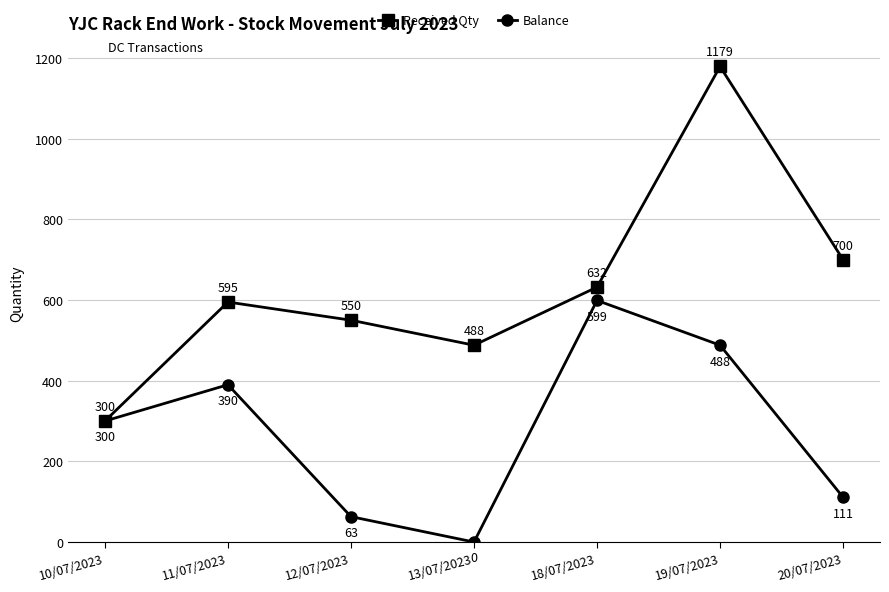

What position from the right is 19/07/2023?

2